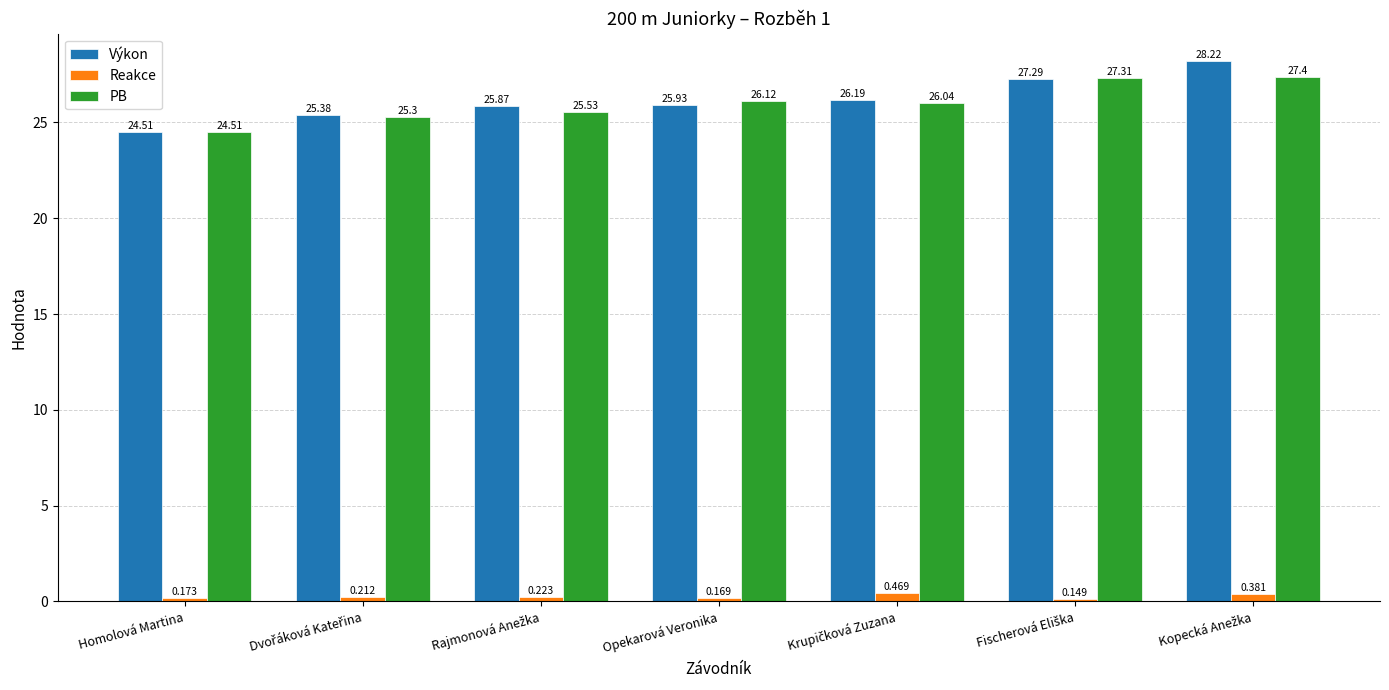

What is the spread (max minus min) of values at Homolová Martina?

24.3